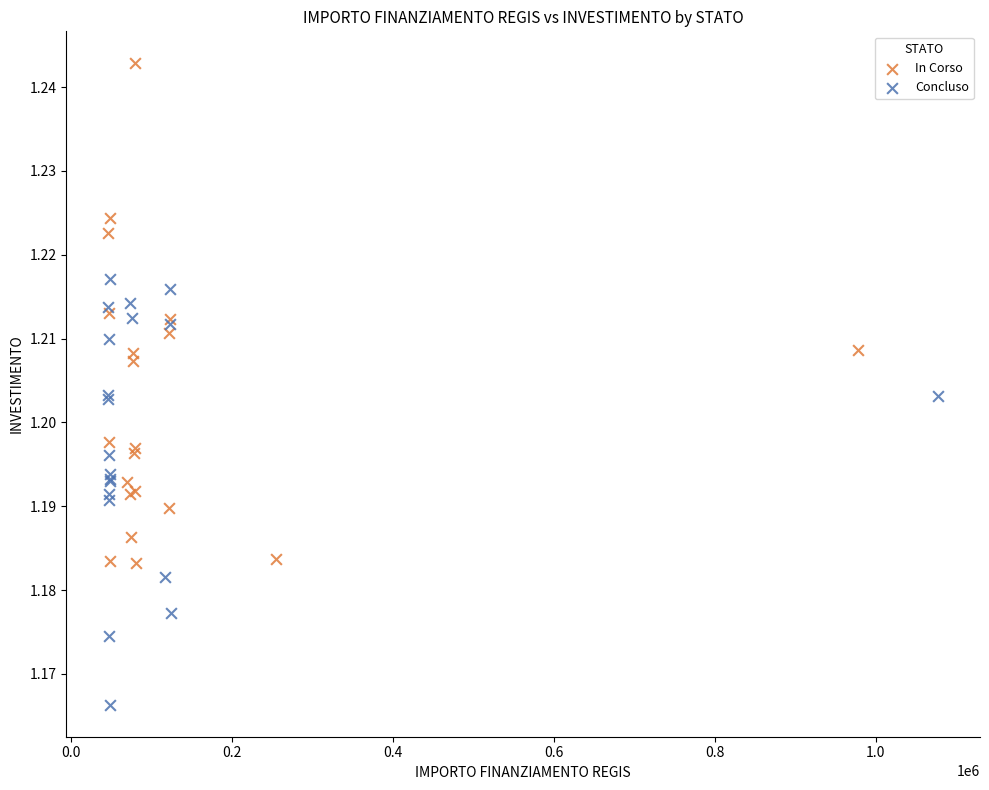

Which series contains the lowest Y value?

Concluso